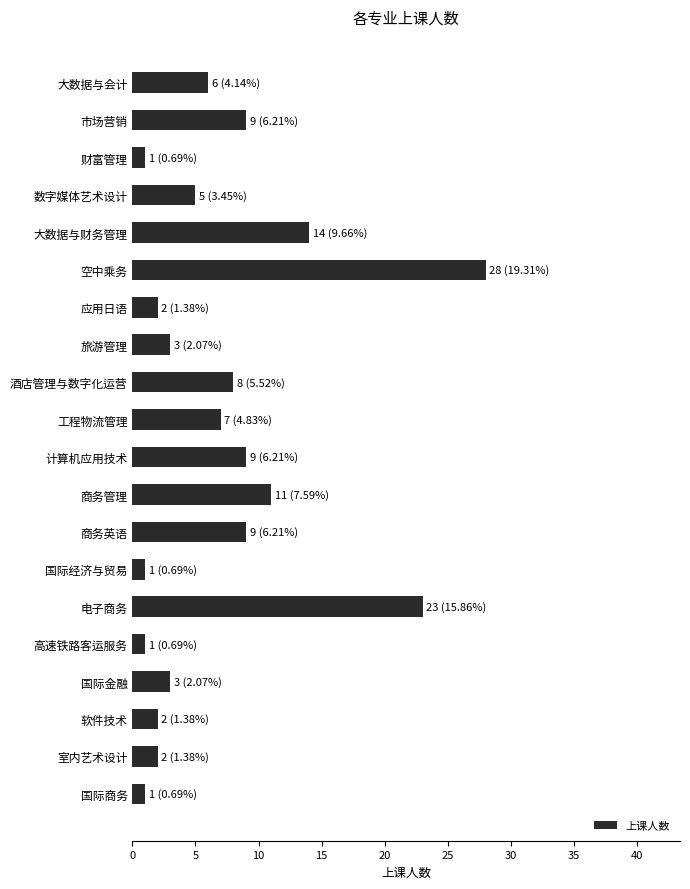

Does the chart contain stacked bars?

No